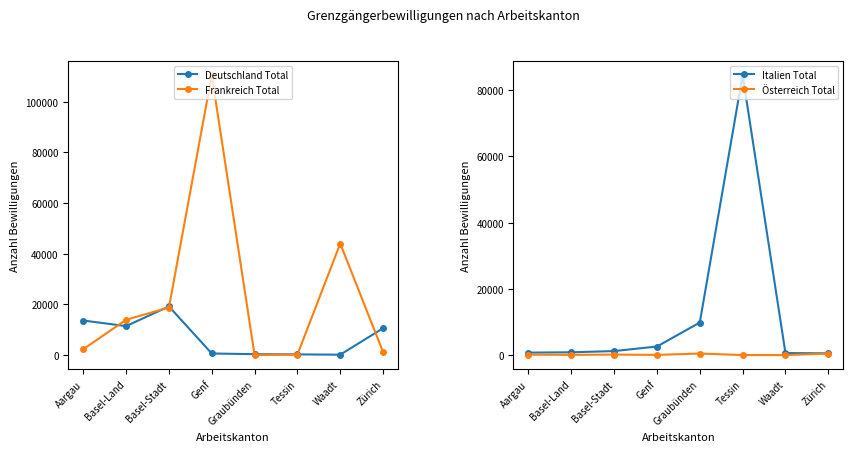

Reading right to left, extract all data points from this chart.

Deutschland Total: 10613	184	281	376	647	19217	11449	13659
Frankreich Total: 1219	44030	215	20	110486	18782	13960	2337
Italien Total: 538	629	84564	9840	2602	1226	856	761
Österreich Total: 463	14	22	483	72	163	84	135